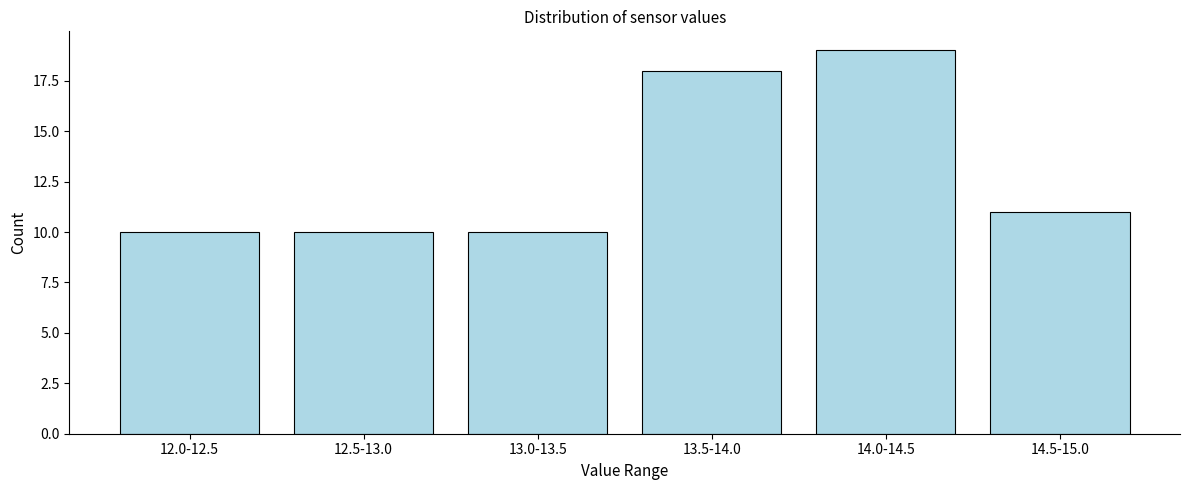

Reading right to left, list all the values displayed in this chart.

14.5-15.0=11	14.0-14.5=19	13.5-14.0=18	13.0-13.5=10	12.5-13.0=10	12.0-12.5=10